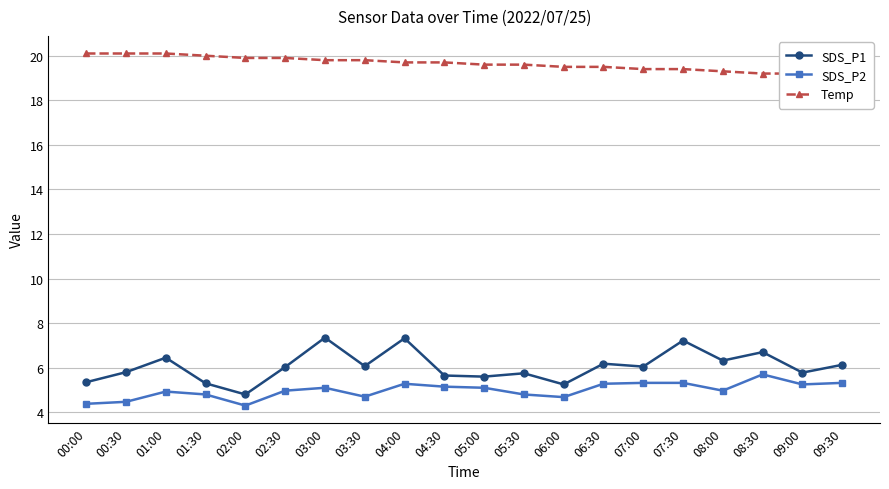

True or false: Temp has a value of 19.4 at 07:30.

True